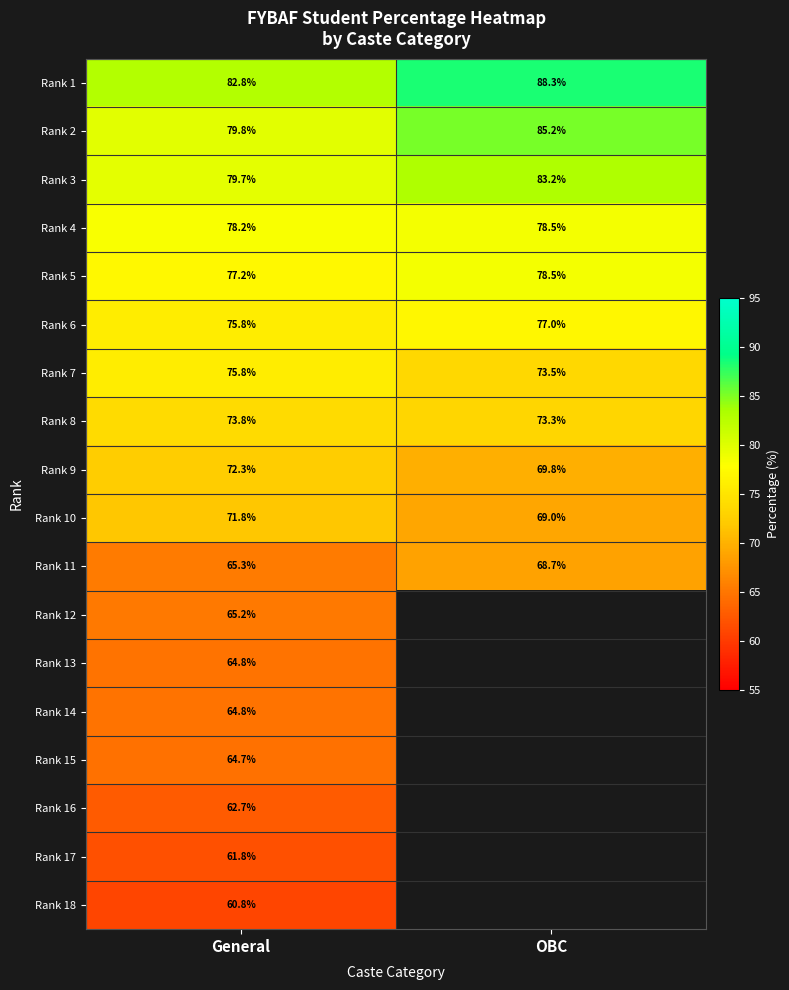

List the labels in order of Rank 9 value, smallest first.

OBC, General